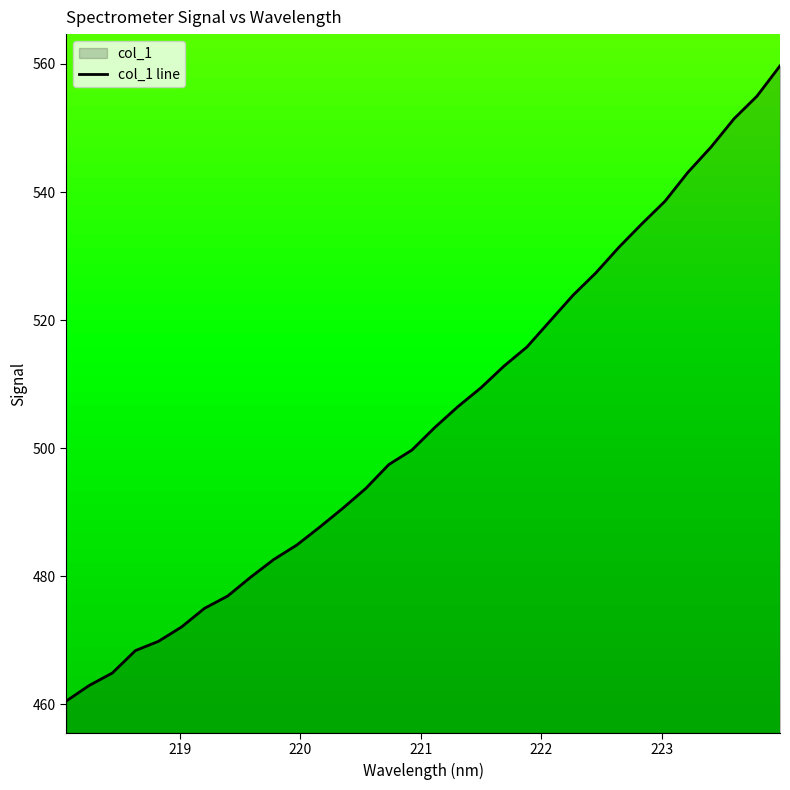

Does the chart display data point markers on the line(s)?

No